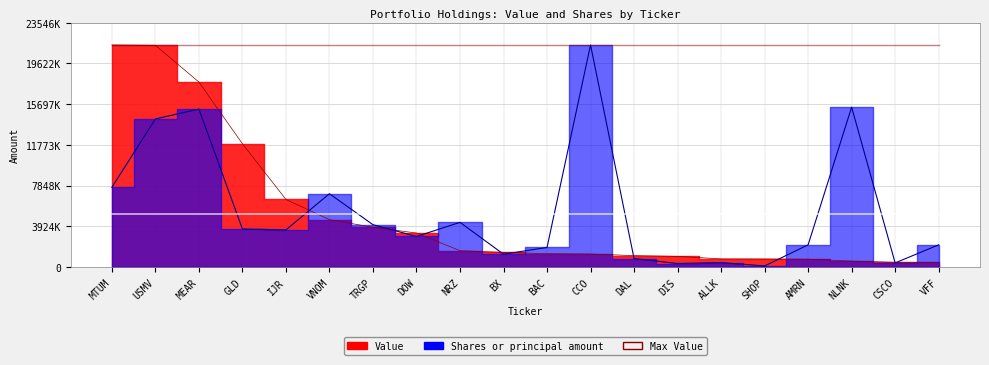

The value of Value at MEAR is 17834000.0. True or false?

True